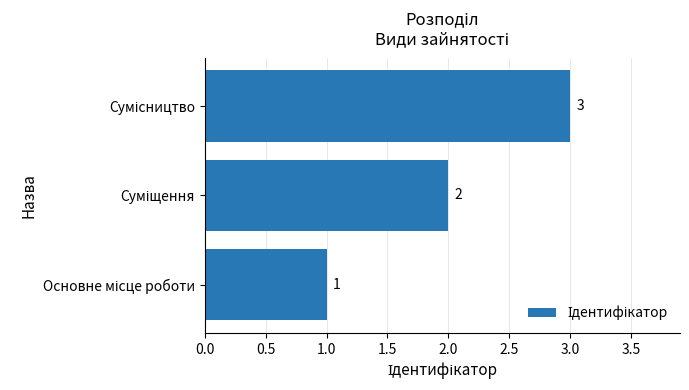

What is the smallest value displayed?

1